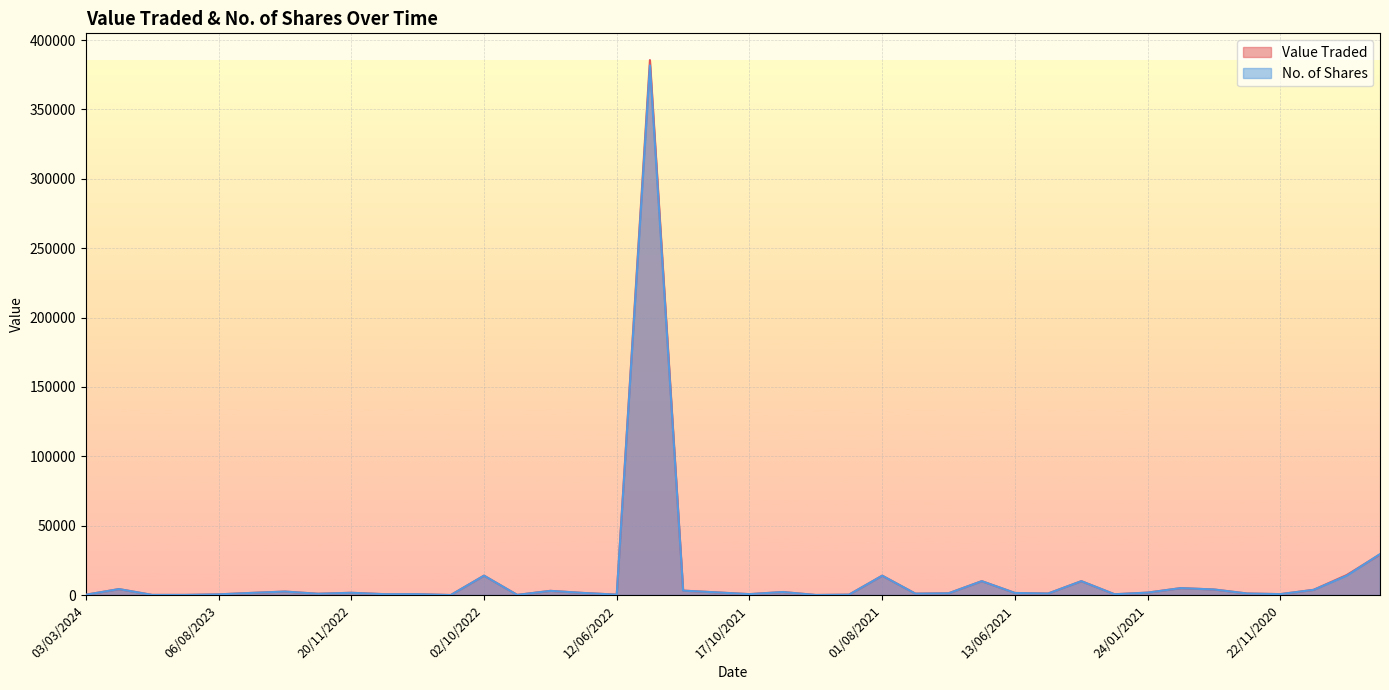

What is the difference between the maximum and minimum values in the Value Traded series?

385526